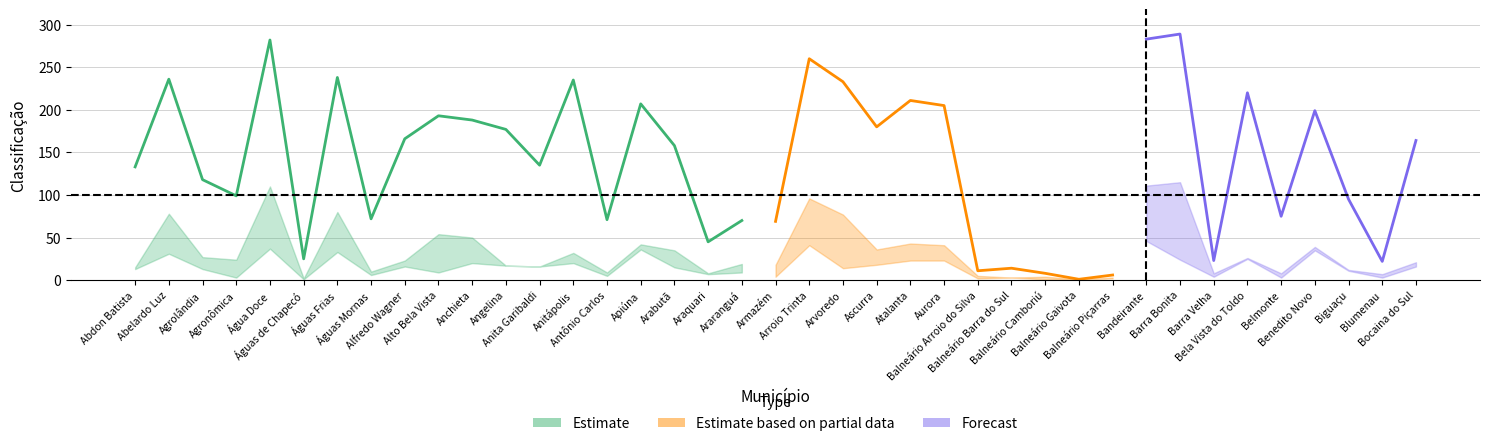

What is the difference between the maximum and second lowest values in the Classificação Dívida Ativa Per Capita series?

283